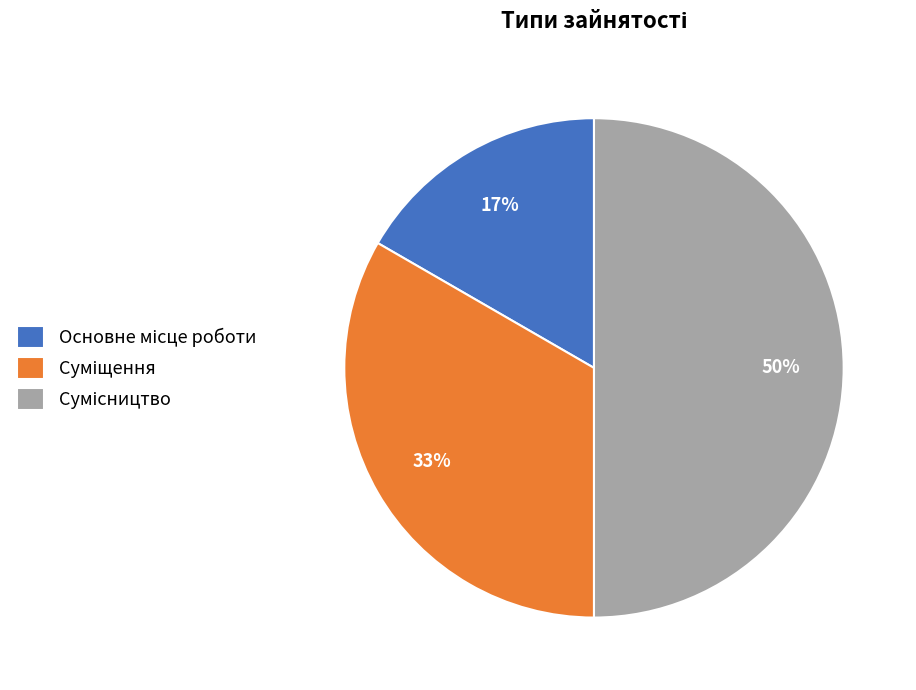

To the nearest percent, what is the difference between the largest and smallest slice percentages?

33%